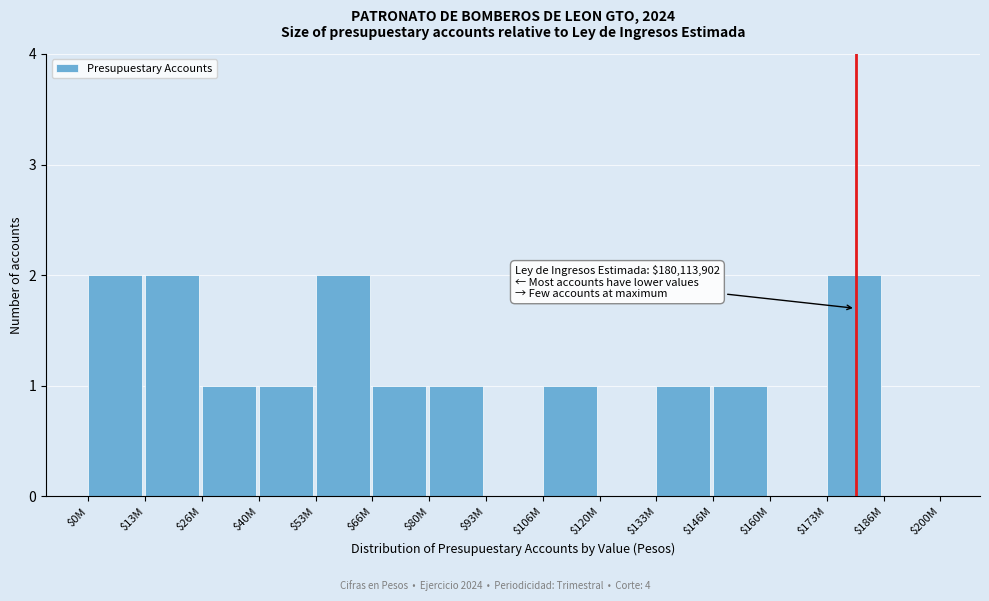

The chart shows a value of 1 at $66M. True or false?

True